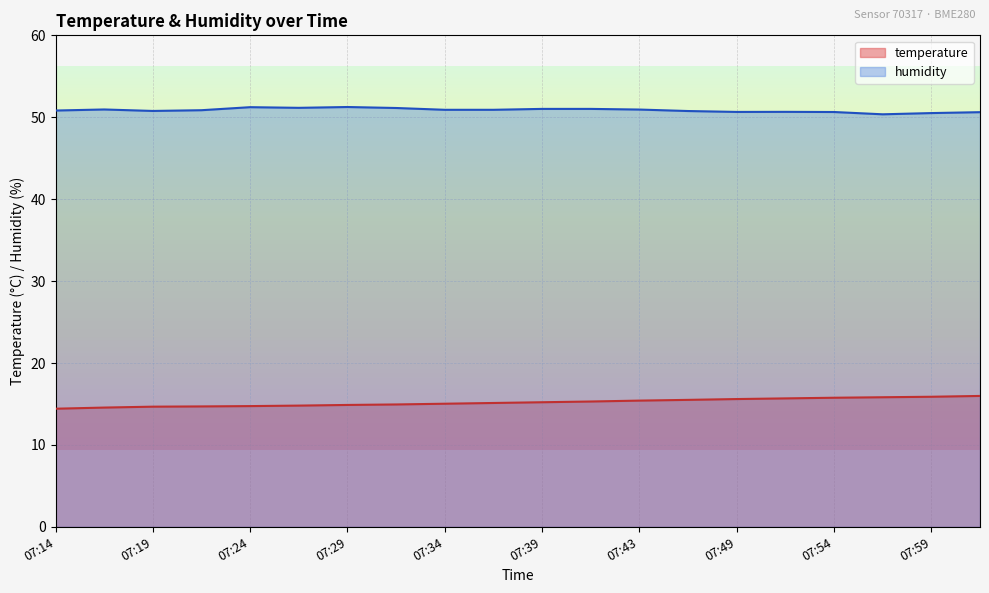

Where is humidity nearest to the value 50?

07:56